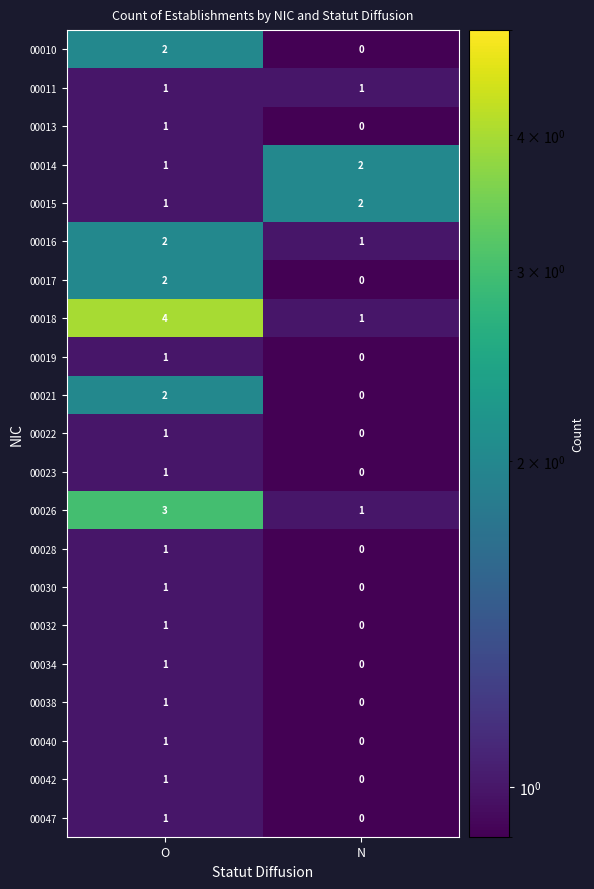

What is the difference between the maximum and minimum values in the 00018 series?

3